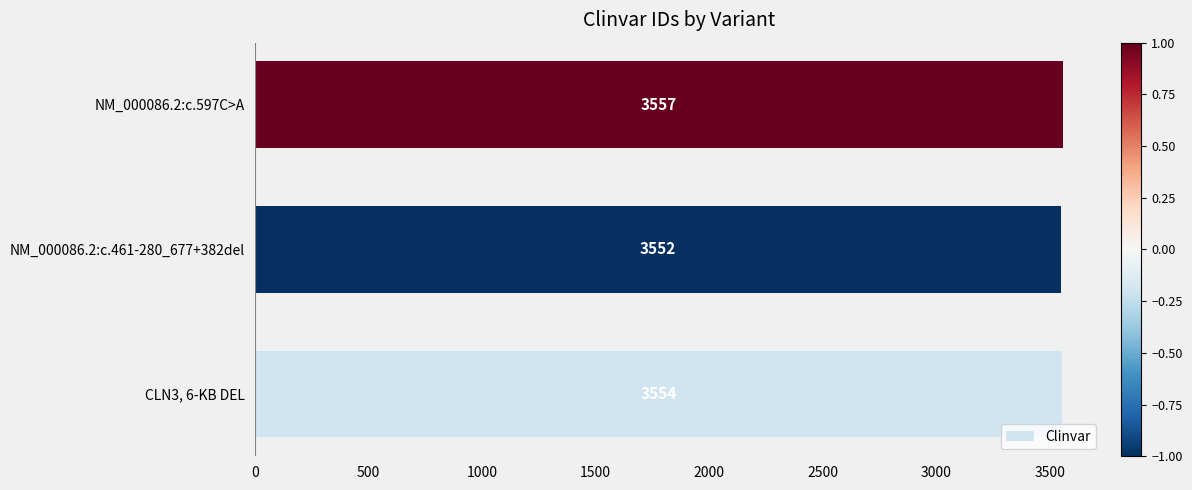

Reading bottom to top, what are all the values shown in this chart?

3554	3552	3557